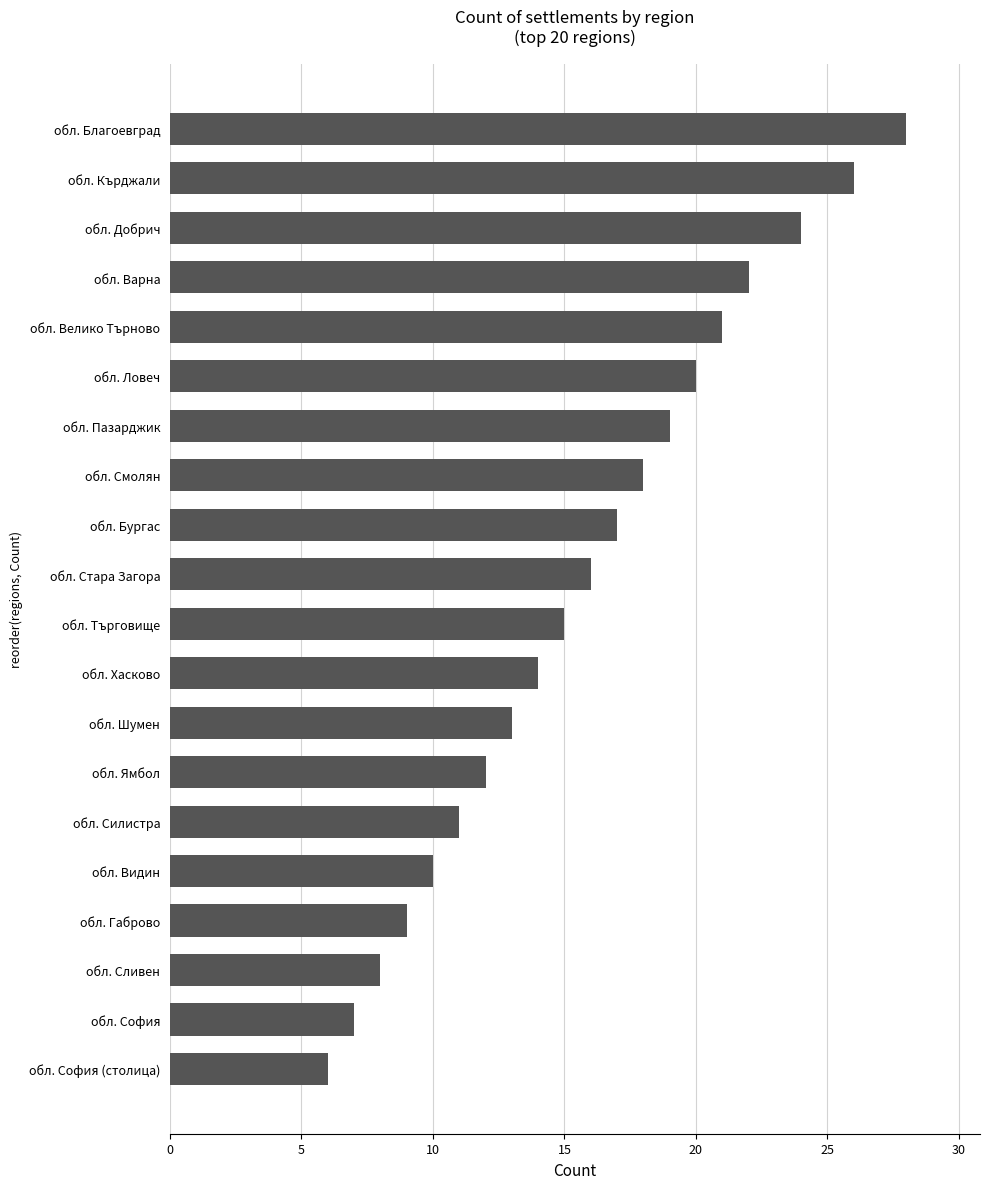

What is the smallest value displayed?

6